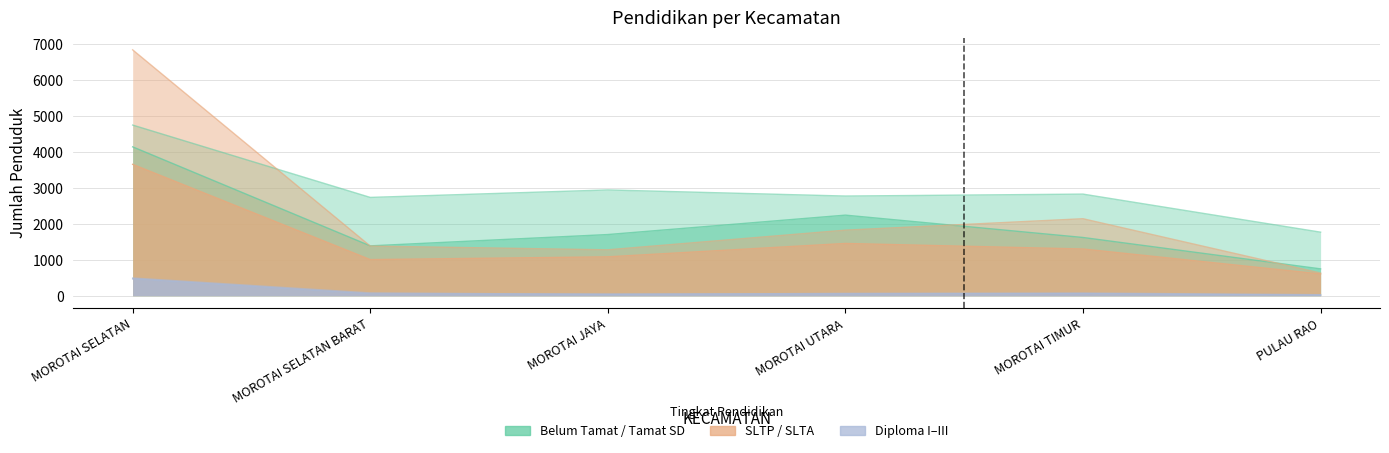

At how many categories does at least one series exceed 1595?

6